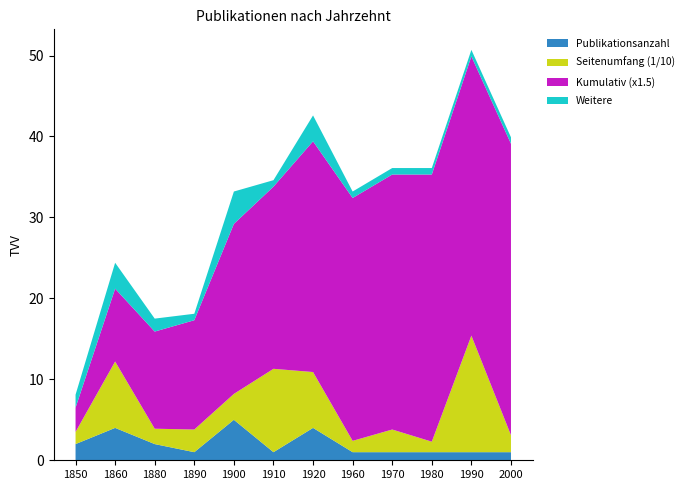

Is it true that Publikationsanzahl equals 4.0 at 1920?

True